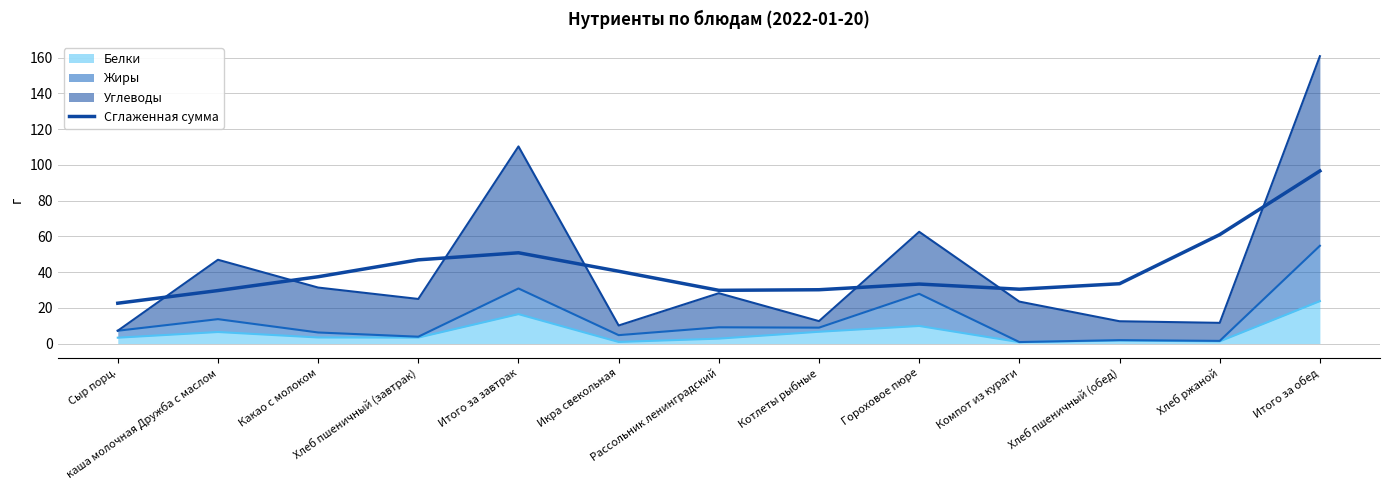

How many points are lower than both their immediate neighbors (excluding endpoints)?

2